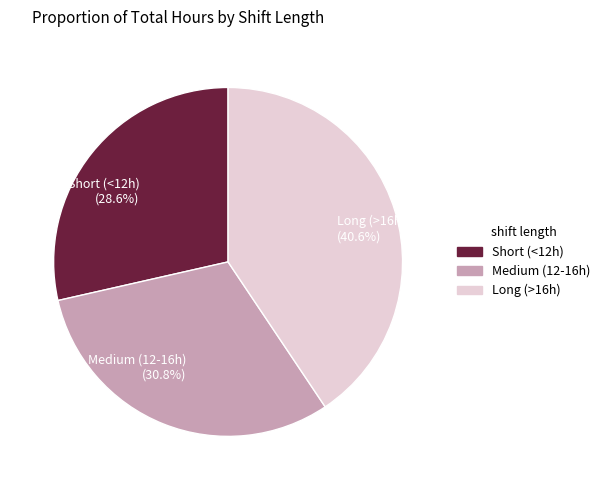

How many segments does this pie chart have?

3